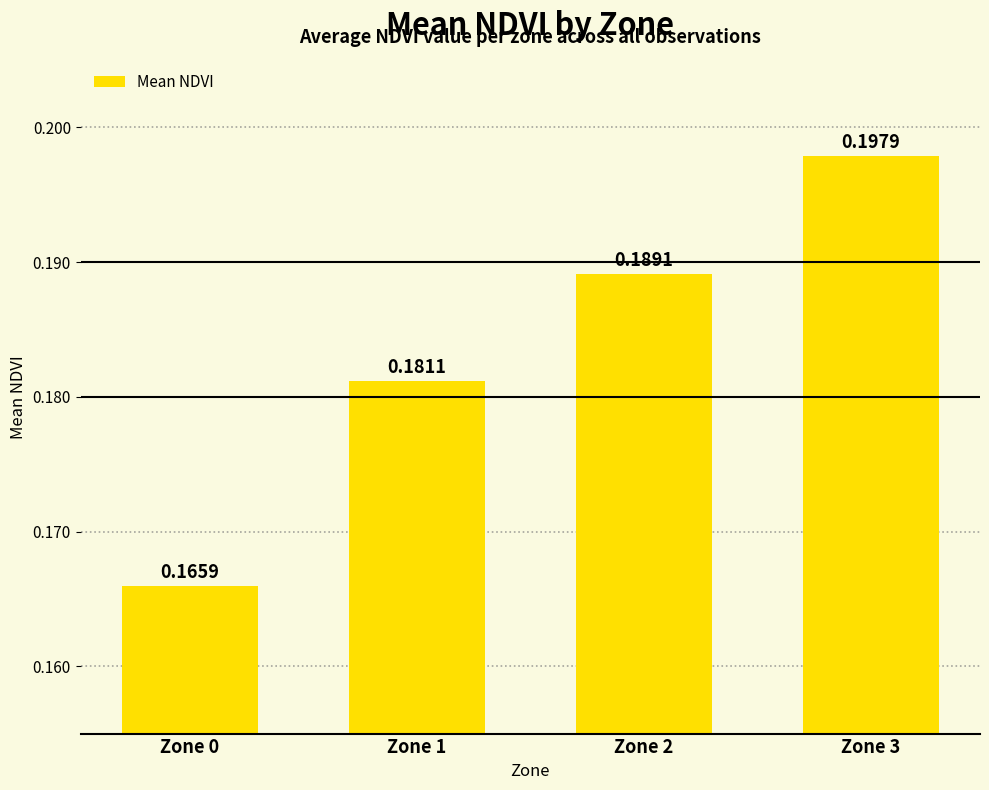

List the labels in order of value, largest first.

Zone 3, Zone 2, Zone 1, Zone 0